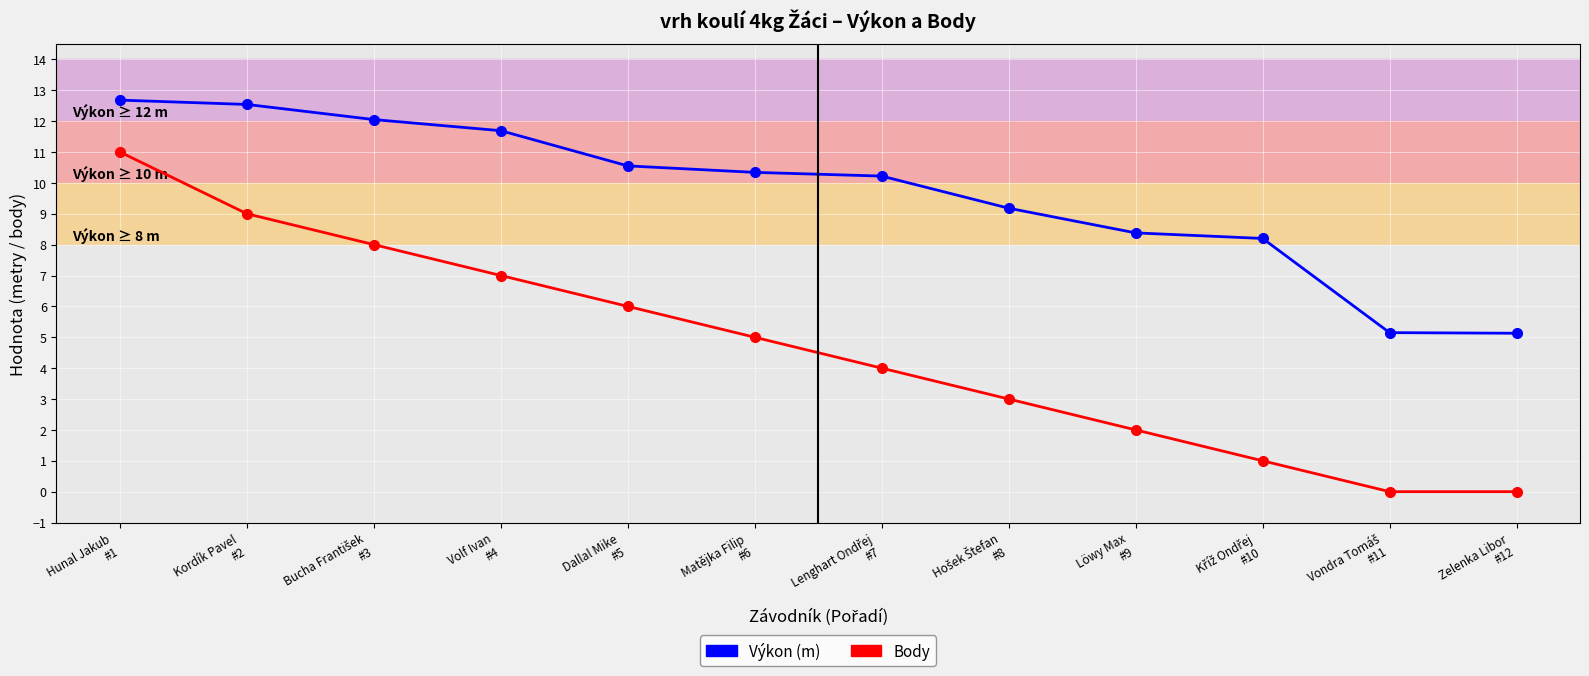

How many categories are shown in the chart?

12